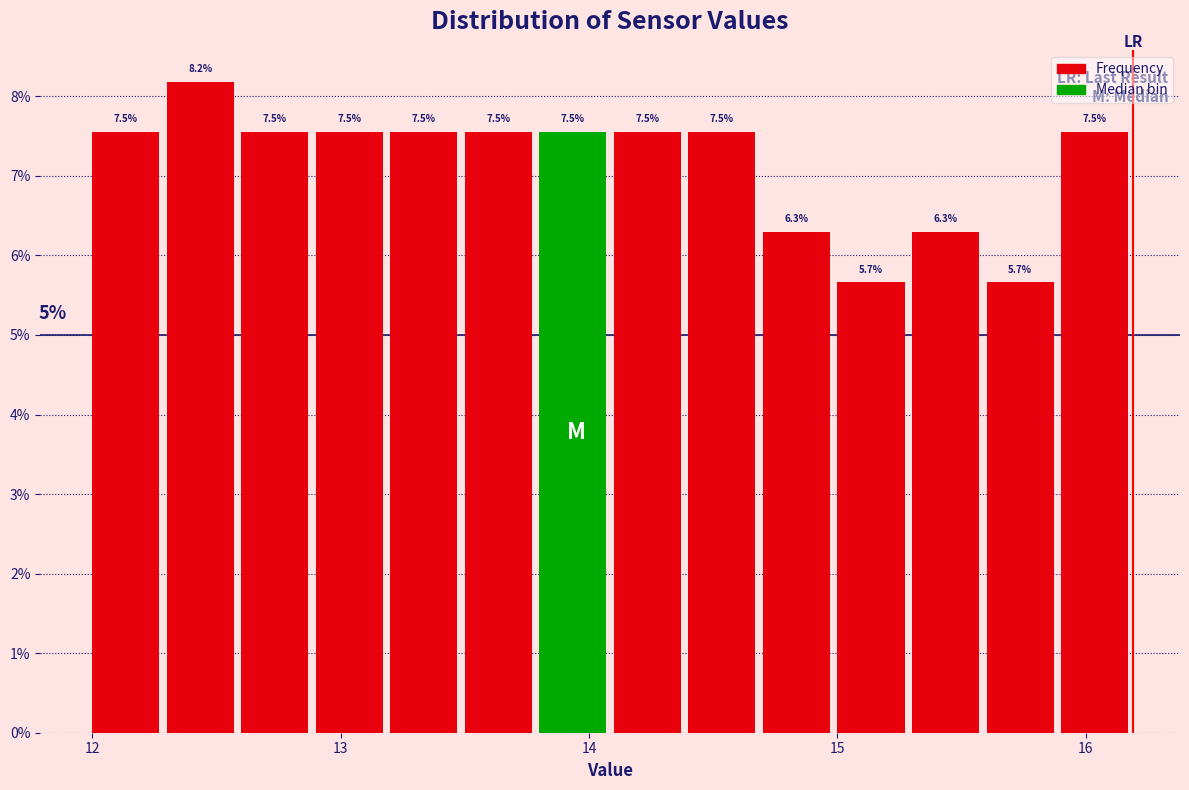

Read against the x-axis, roughly where is the centre of the tallest bar?

12.4